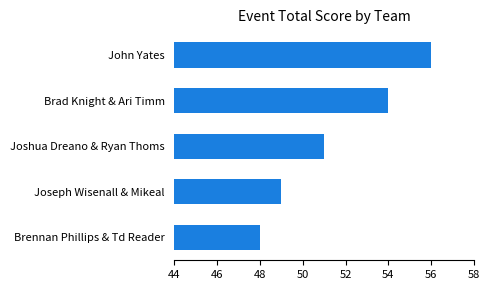

The value at Brennan Phillips & Td Reader is 16. True or false?

False